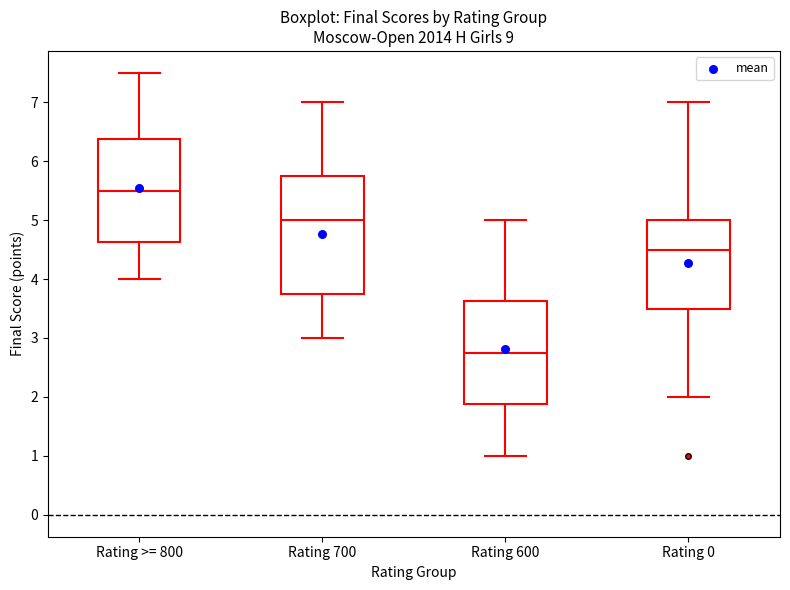

Reading left to right, transcribe this box plot: for each box, give where its median line is, the range the box spans, and where its two whiskers end, as read against the y-axis. The values are not printed on the chart, so give them approximately, as read against the axis.

Rating >= 800: median 5.5, box 4.6 to 6.4, whiskers 4.0 to 7.5
Rating 700: median 5.0, box 3.8 to 5.8, whiskers 3.0 to 7.0
Rating 600: median 2.8, box 1.9 to 3.6, whiskers 1.0 to 5.0
Rating 0: median 4.5, box 3.5 to 5.0, whiskers 2.0 to 7.0